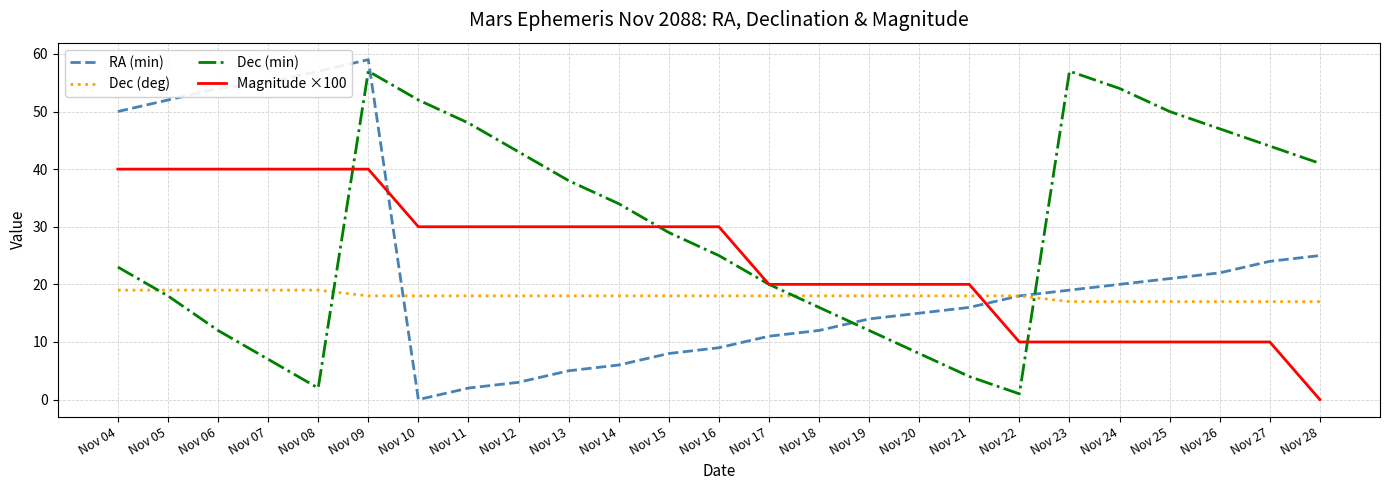

Which series has the widest spread of values?

RA (min)